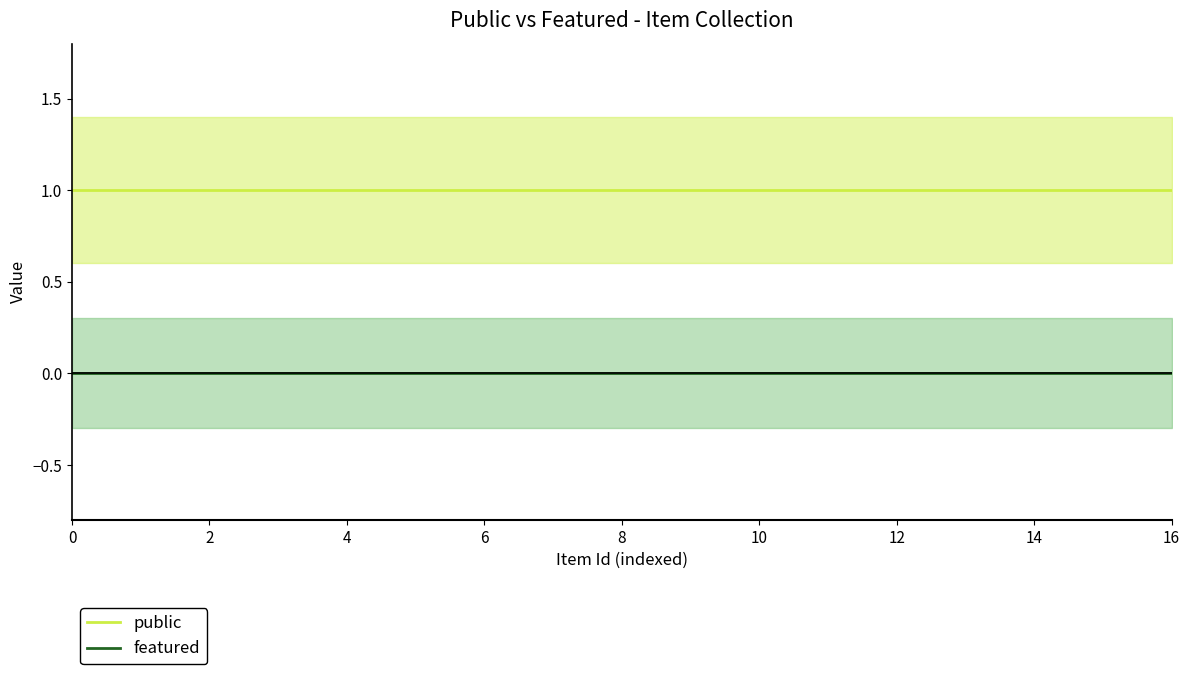

True or false: public and featured intersect in this chart.

False